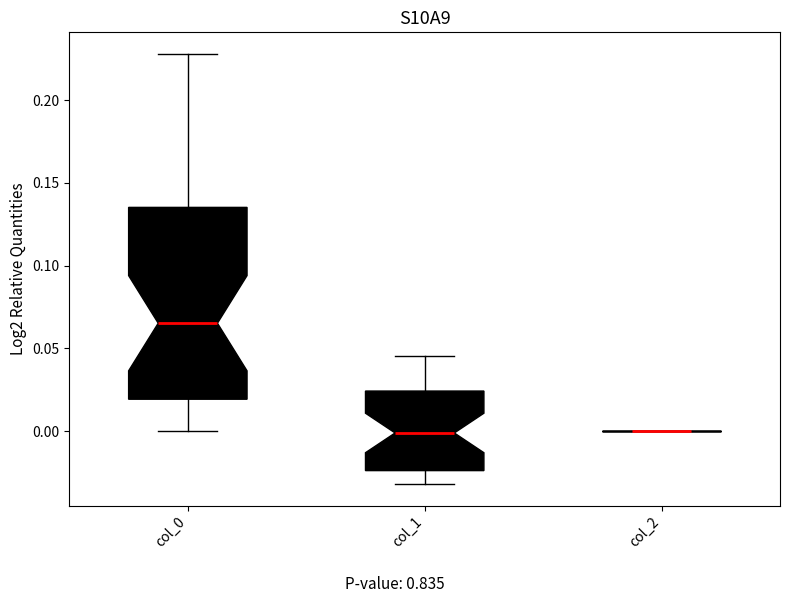

Comparing the boxes themselves (not the whiskers), which one is the tallest?

col_0